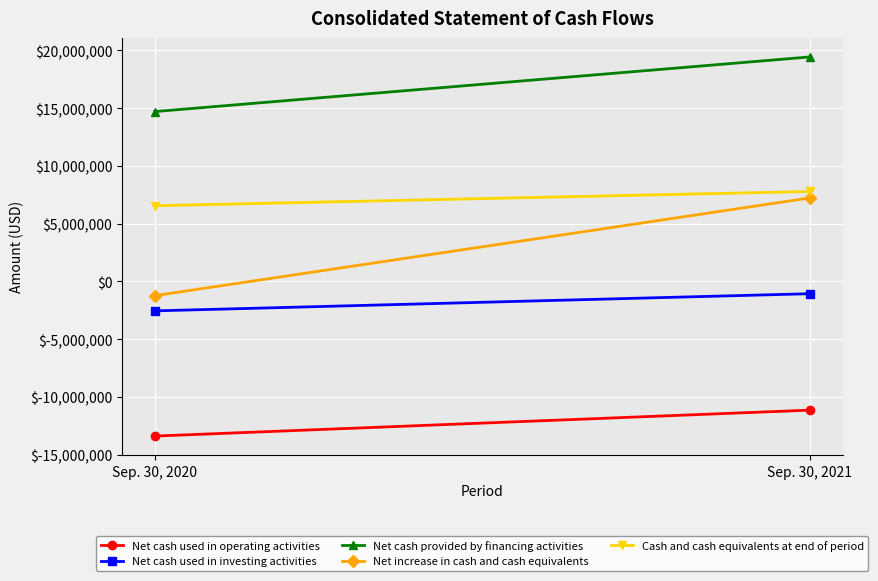

Which category has the highest value in the Net cash provided by financing activities series?

Sep. 30, 2021